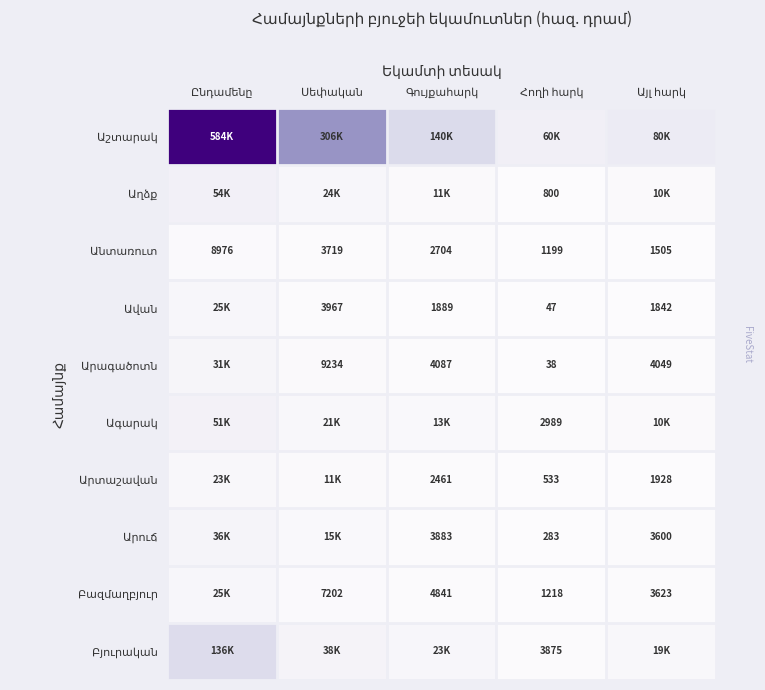

What is the sum of all Աղձք values?

100167.3